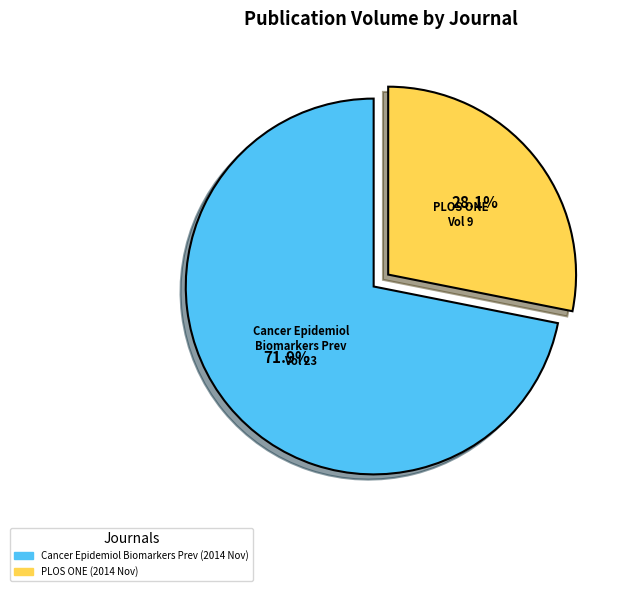

What percentage is NOT represented by Cancer Epidemiol Biomarkers Prev (2014 Nov)?

28.1%